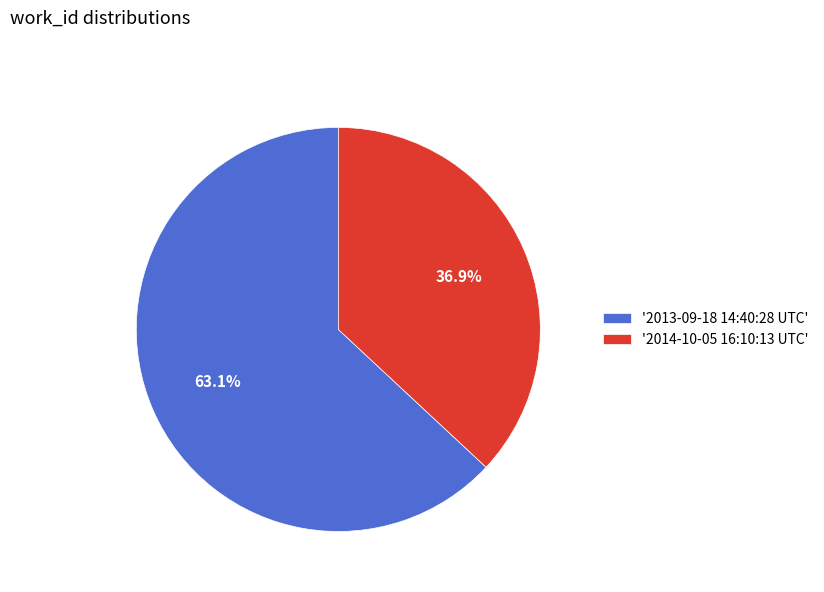

Rank the categories by value from highest to lowest.

'2013-09-18 14:40:28 UTC', '2014-10-05 16:10:13 UTC'